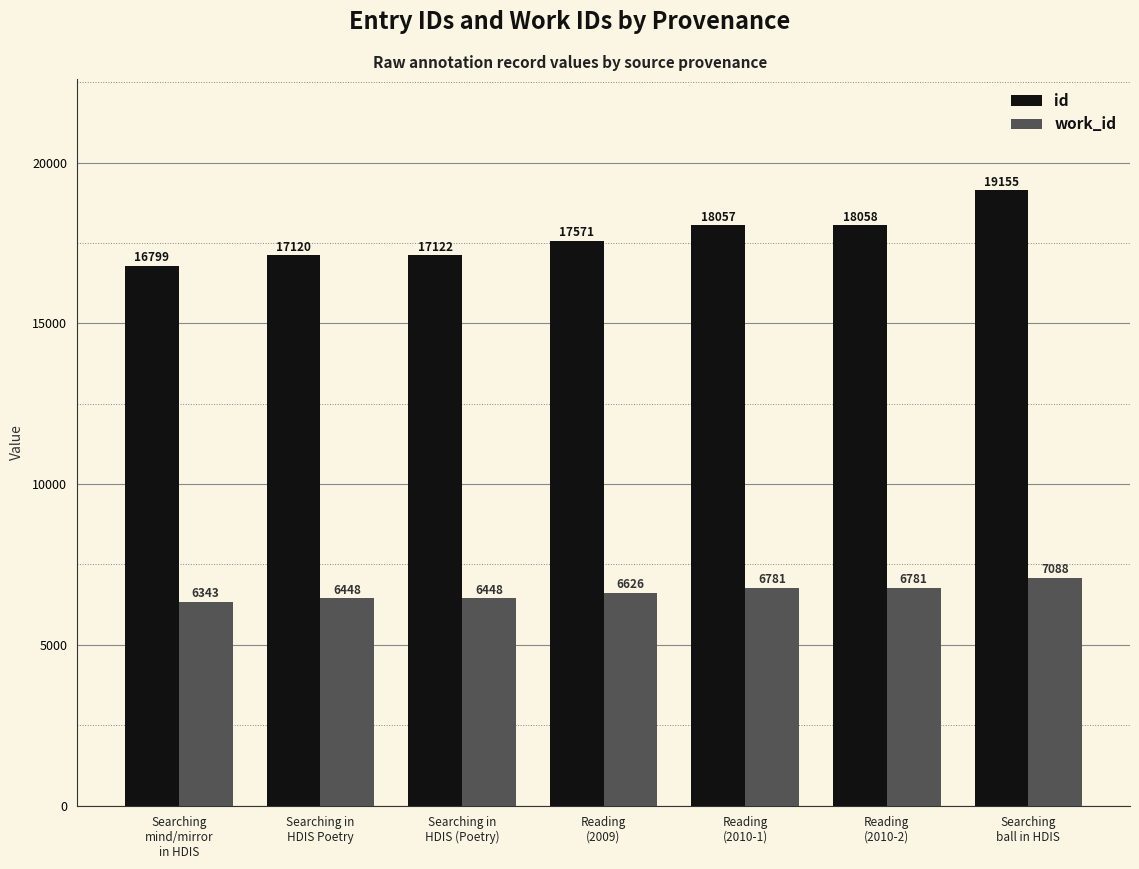

What is the difference between the highest and lowest values at Reading
(2009)?

10945